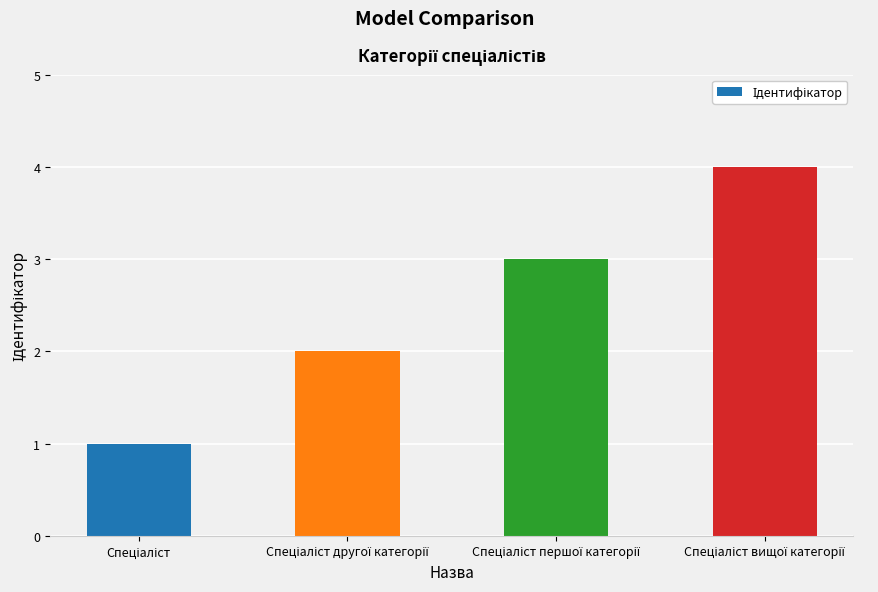

What is the sum of all values?

10